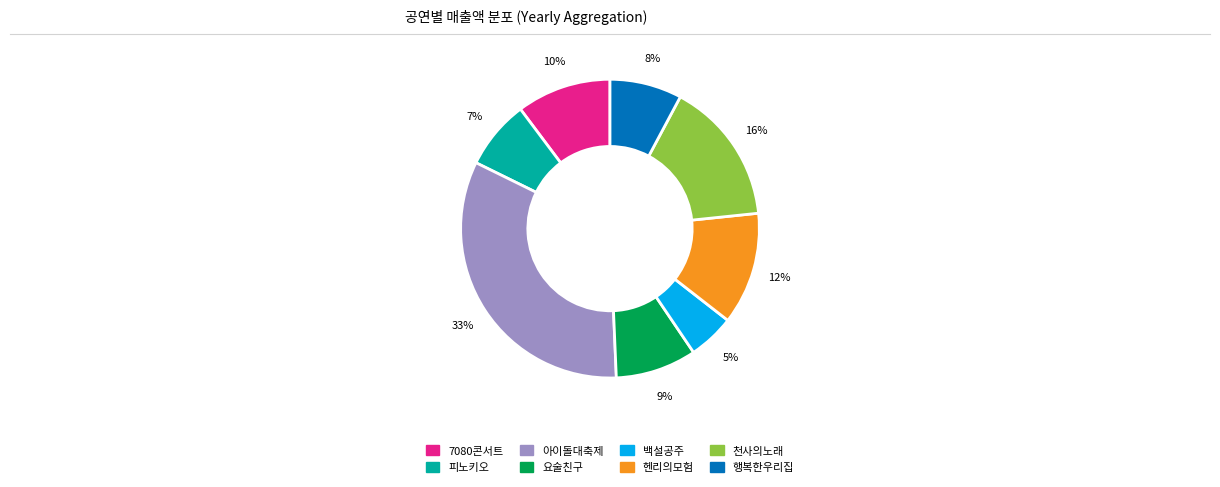

To the nearest percent, what percentage of the pie is 헨리의모험?

12%